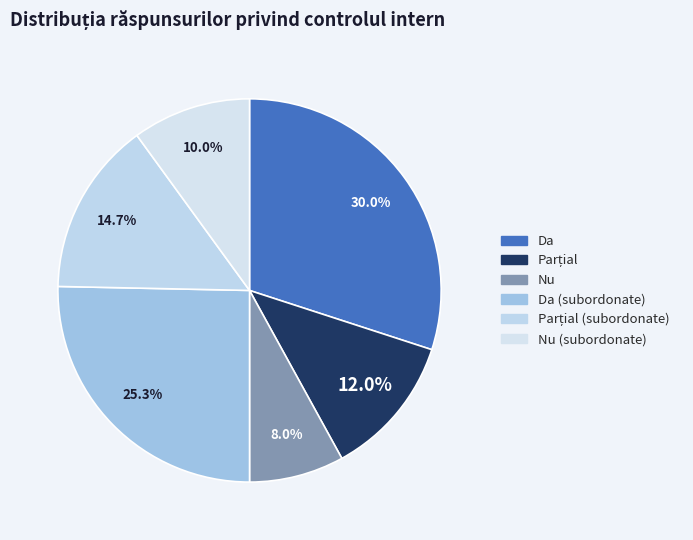

Count the number of slices in the pie.

6